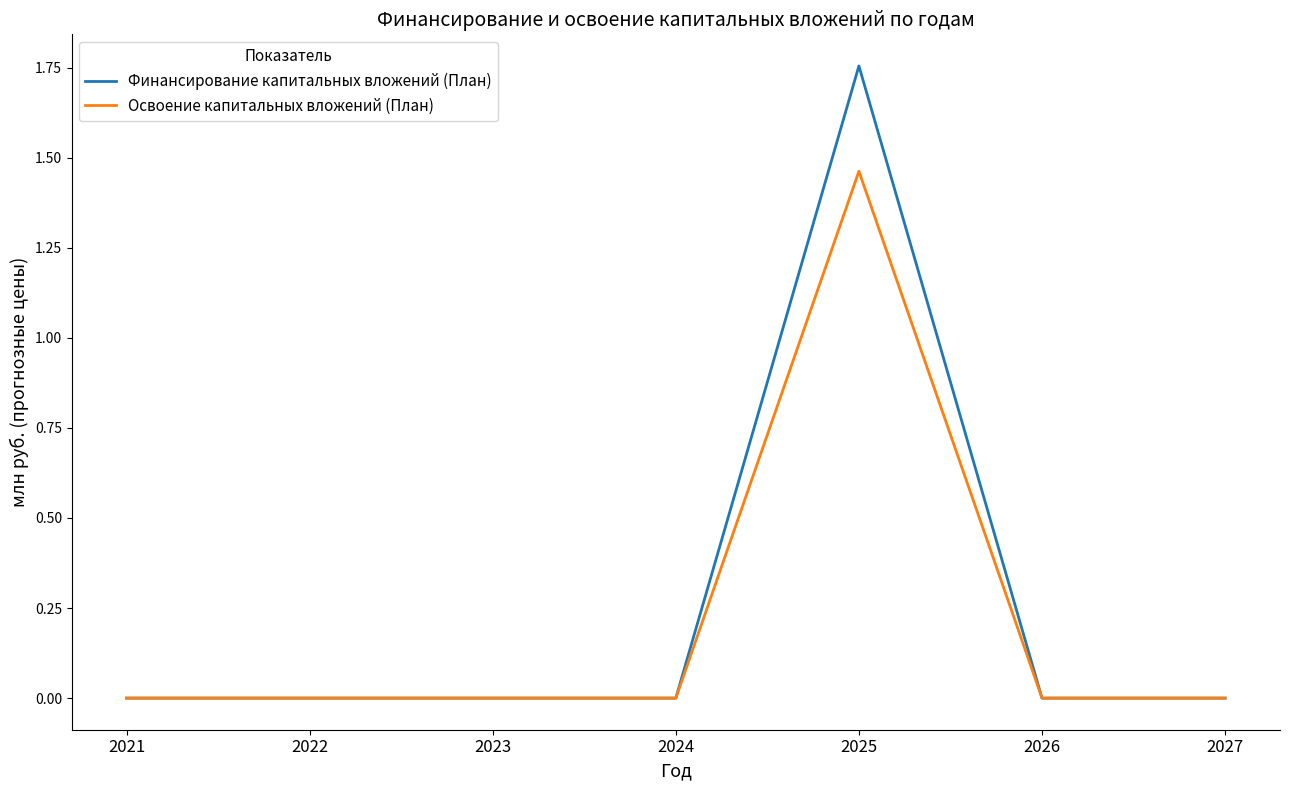

Which category has the highest value across all series?

2025